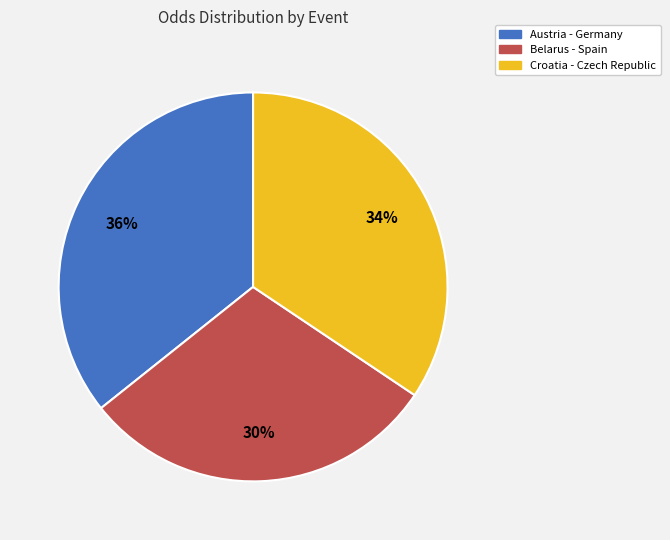

What percentage is the Austria - Germany slice, to the nearest percent?

36%